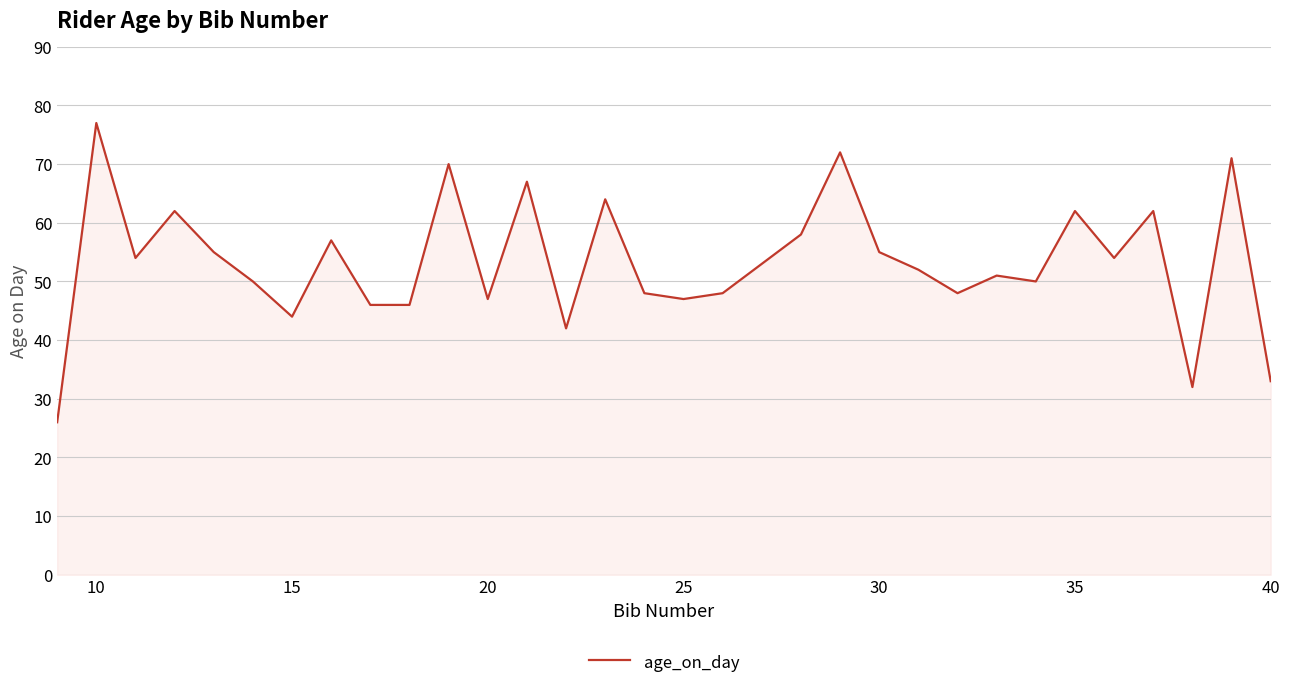

What is the greatest value displayed?

77